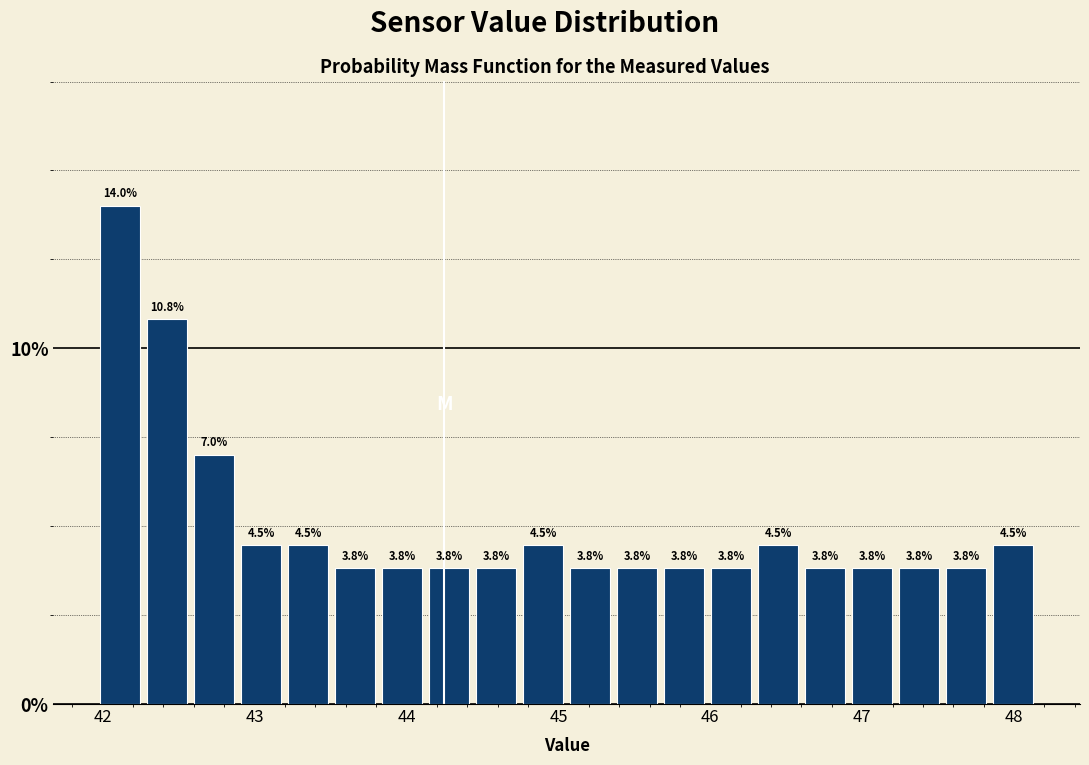

Around what value on the x-axis is the tallest bar? Give the approximate position of its centre, as read against the axis.

42.1